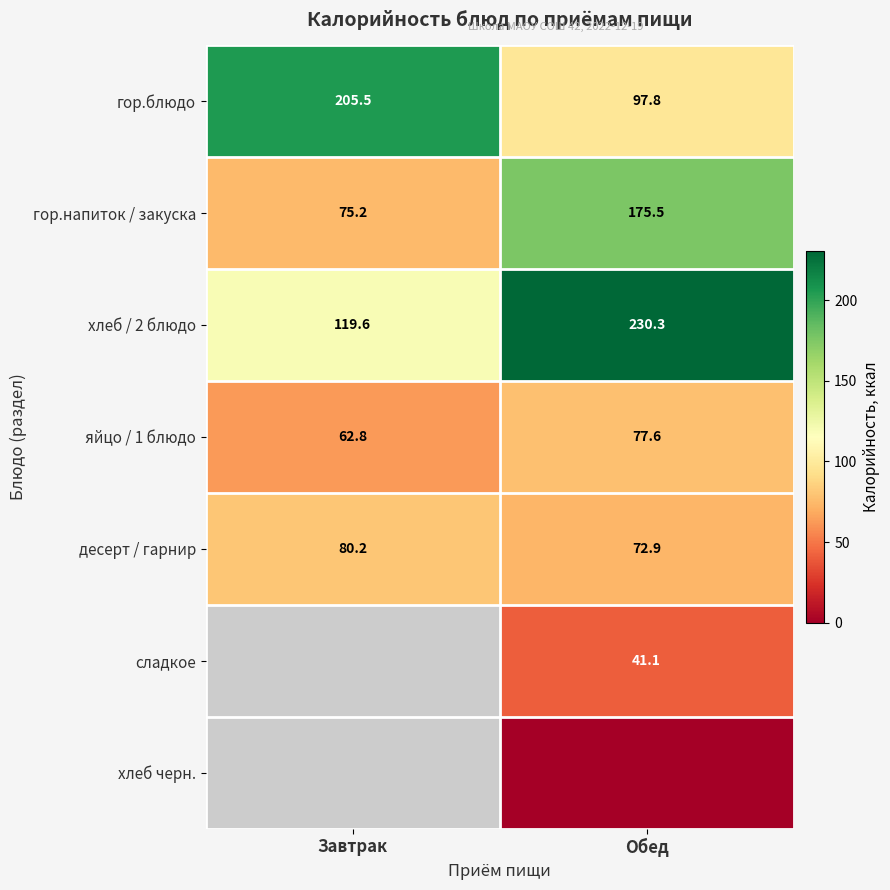

Where is гор.блюдо nearest to the value 151?

Обед